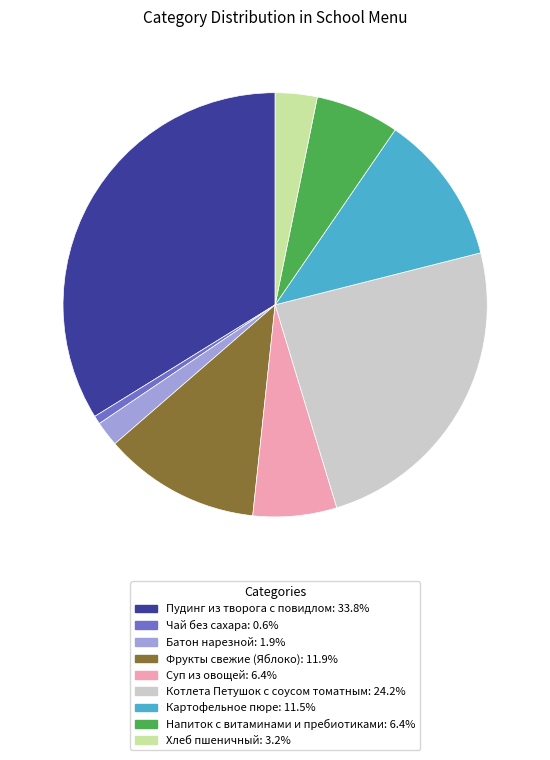

Approximately how many times larger is the value at Котлета Петушок с соусом томатным compared to Картофельное пюре?

2.1